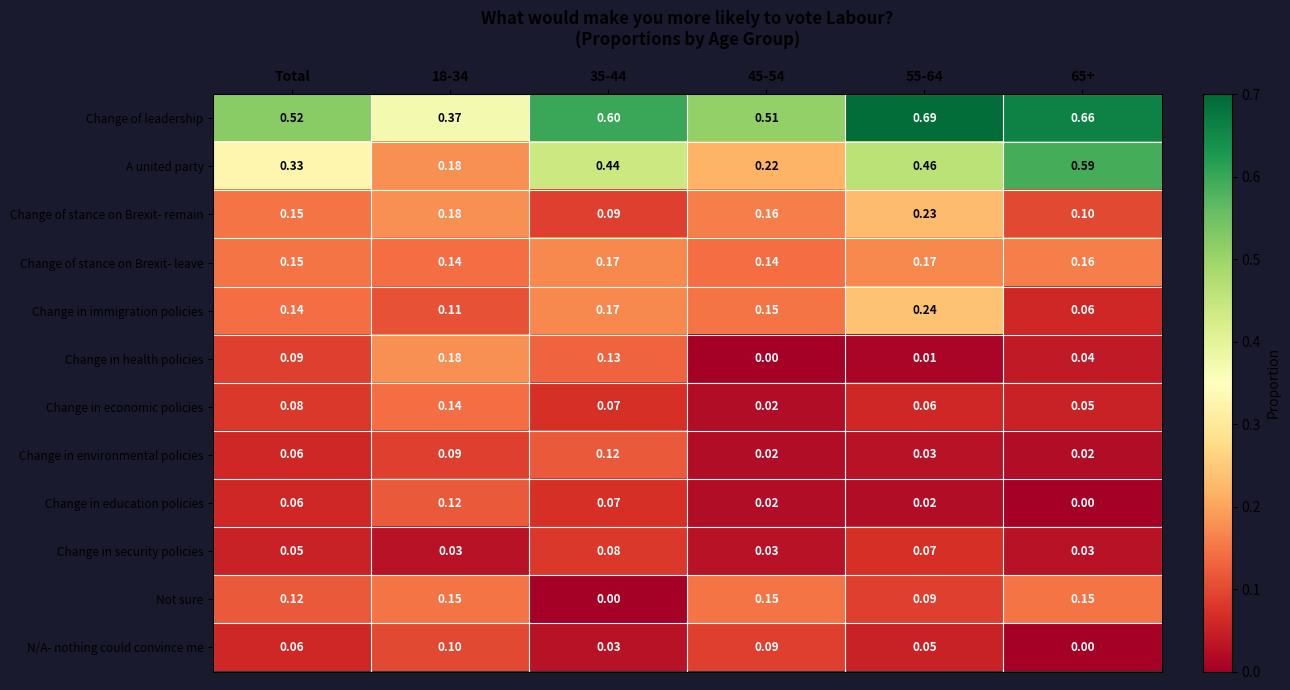

Which series changed the most between Total and 45-54?

A united party